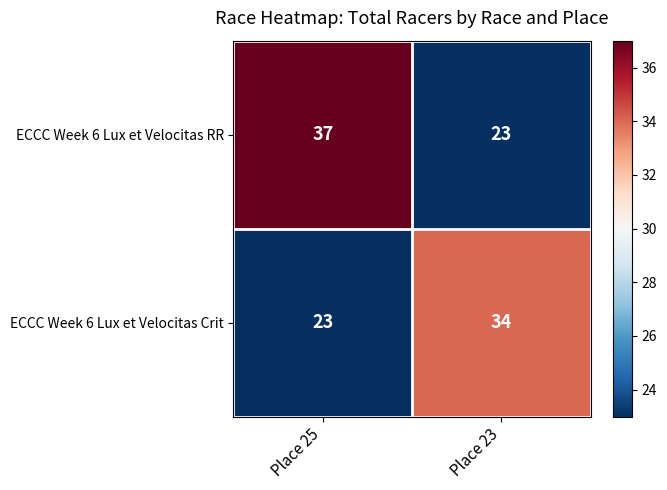

Rank the series by their average value, from highest to lowest.

ECCC Week 6 Lux et Velocitas RR, ECCC Week 6 Lux et Velocitas Crit